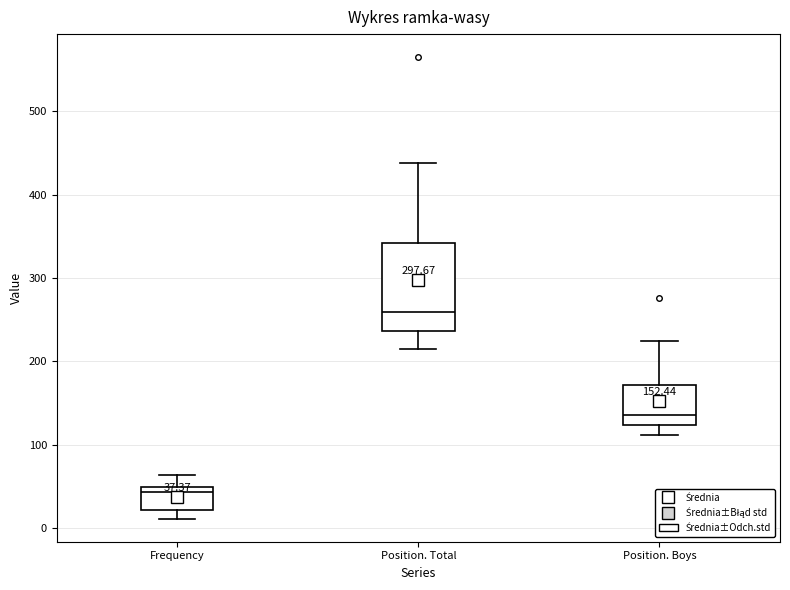

Which box has the lowest median line?

Frequency